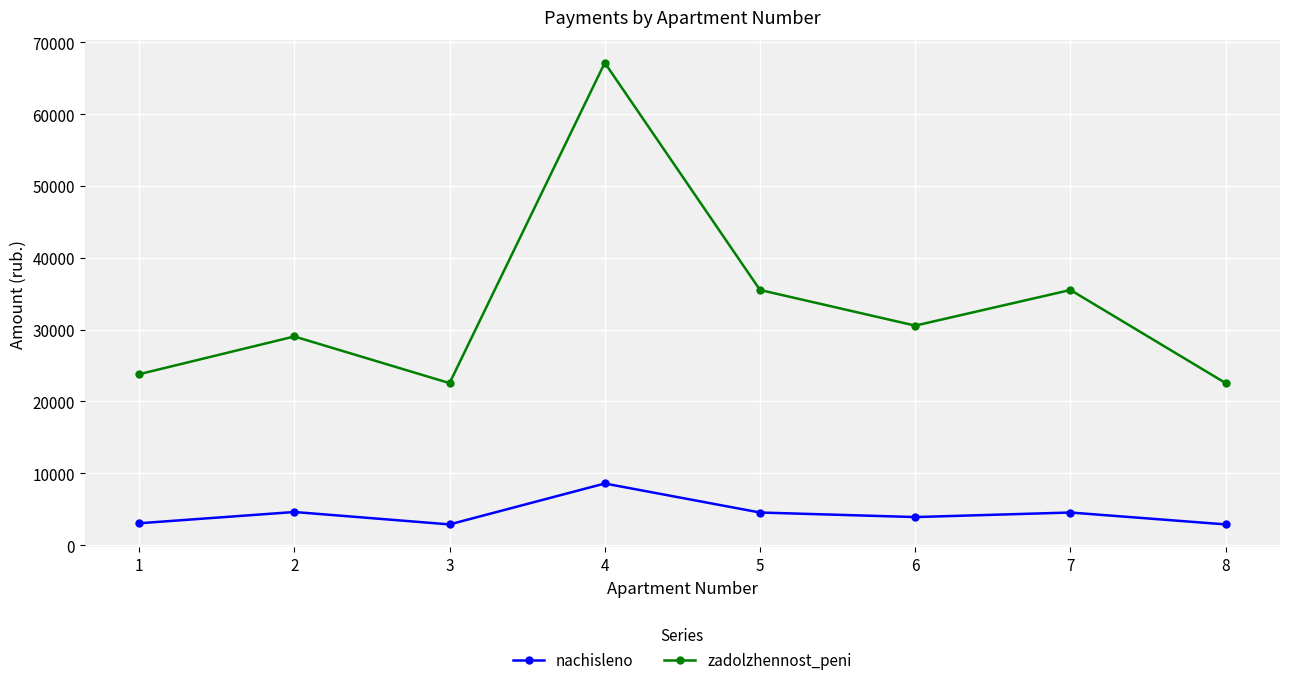

What is the spread (max minus min) of values at 4?

58559.2